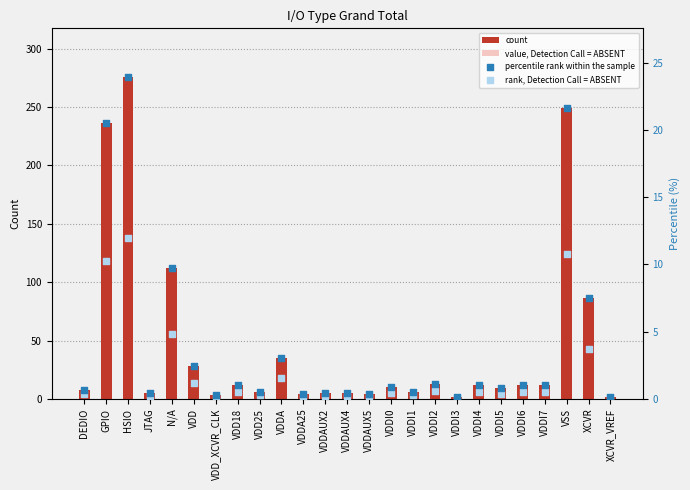

Is the value of value, Detection Call = ABSENT at XCVR greater than the value of count at VDD?

Yes